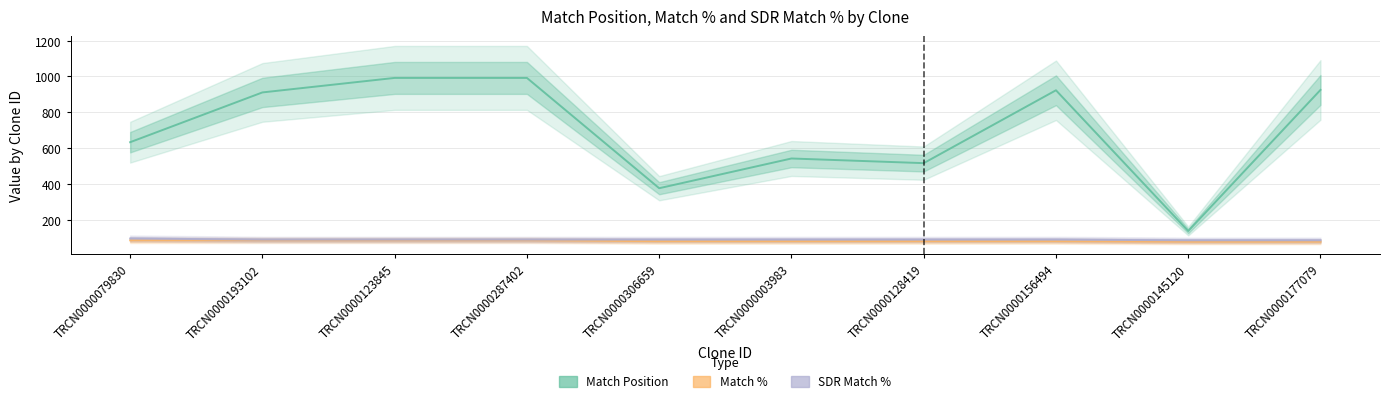

Count the number of data series in this chart.

3